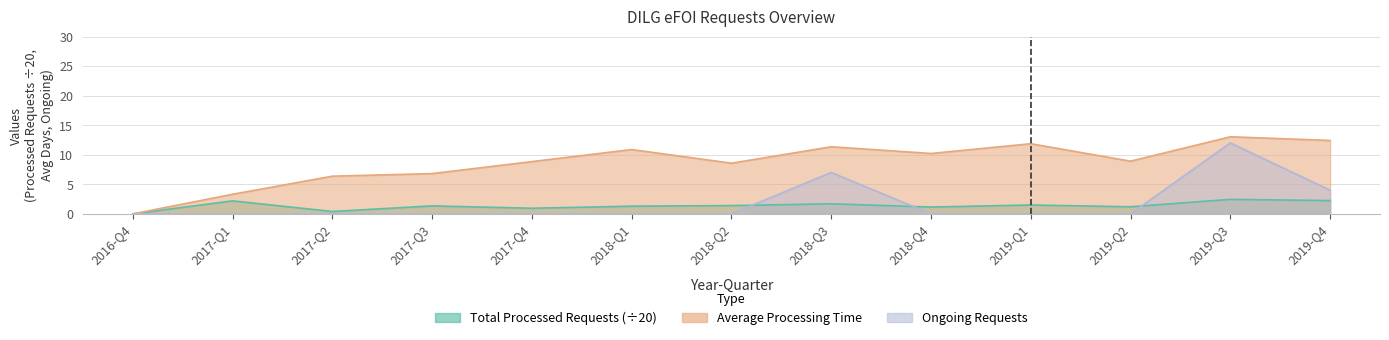

Reading left to right, list all the values displayed in this chart.

Total Processed Requests: 0.0	2.2	0.4	1.4	0.9	1.3	1.4	1.7	1.1	1.5	1.2	2.5	2.2
Average Processing Time: 0.0	3.3	6.4	6.8	8.8	10.9	8.6	11.4	10.2	11.9	8.9	13.0	12.4
Ongoing Requests: 0.0	0.0	0.0	0.0	0.0	0.0	0.0	7.0	0.0	0.0	0.0	12.0	4.0